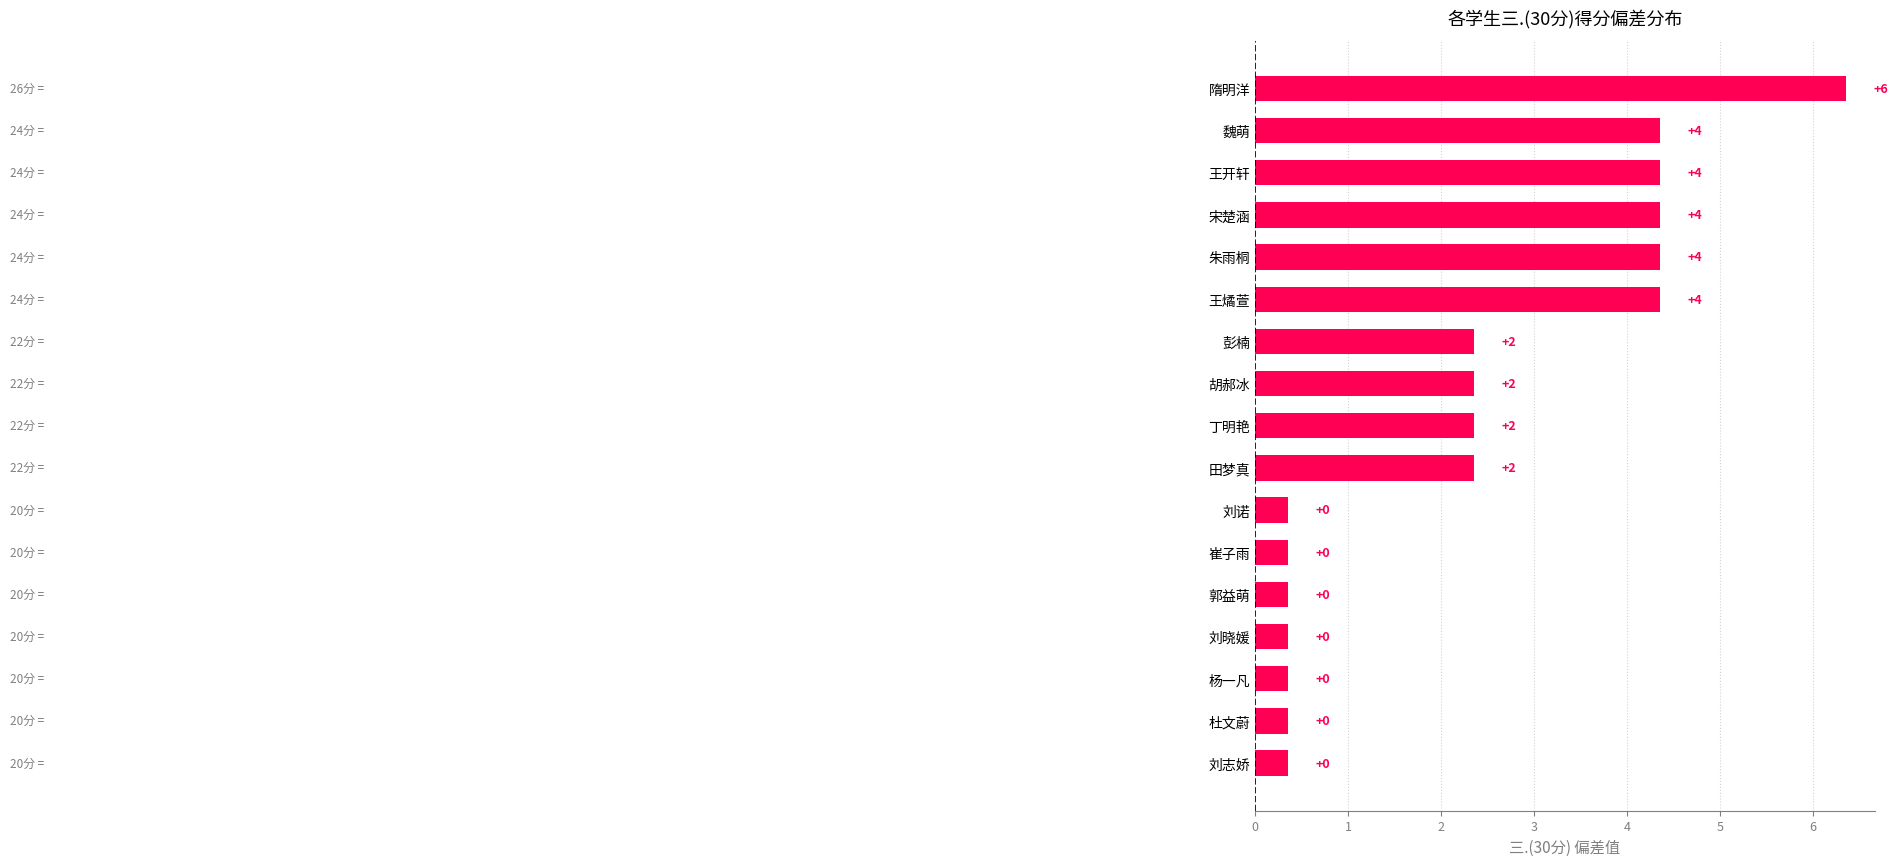

Does the chart contain any negative values?

No